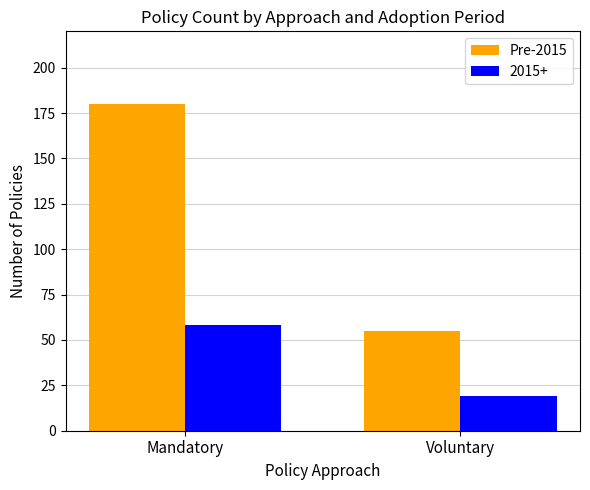

What is the sum of the Pre-2015 values at Voluntary and Mandatory?

235